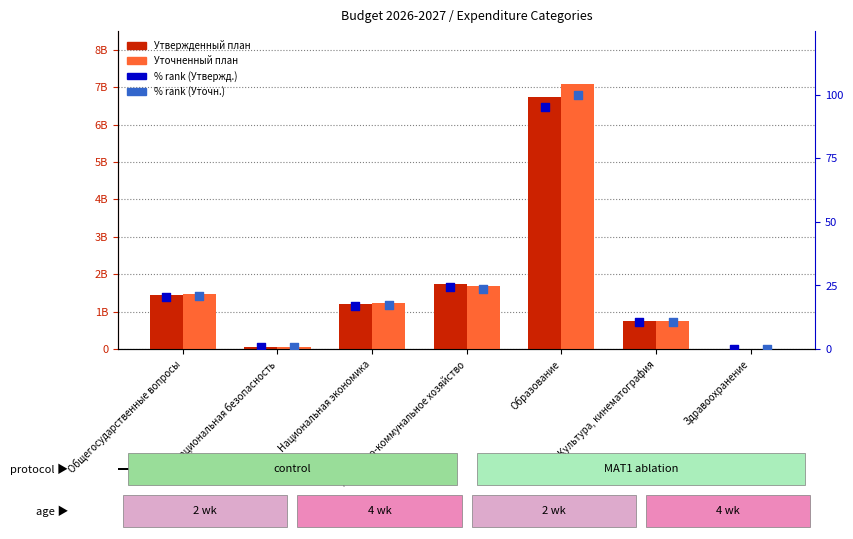

Which series contains the highest Y value?

Уточненный 2026 (col_4)